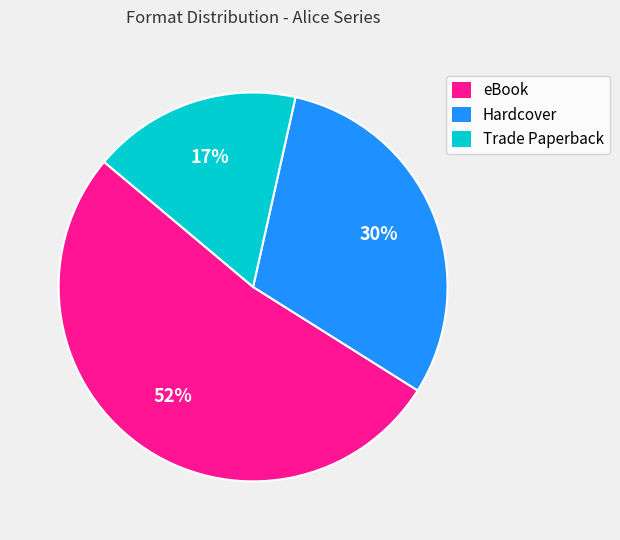

How many slices are in this pie chart?

3